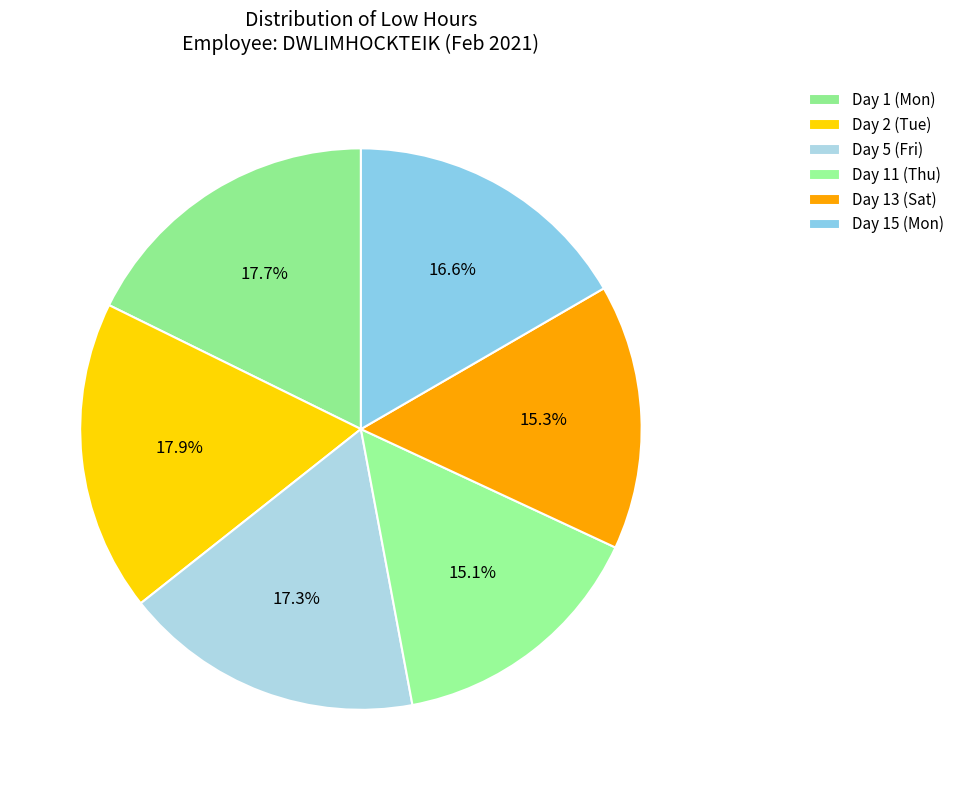

Approximately how many times larger is the value at Day 15 (Mon) compared to Day 13 (Sat)?

1.1